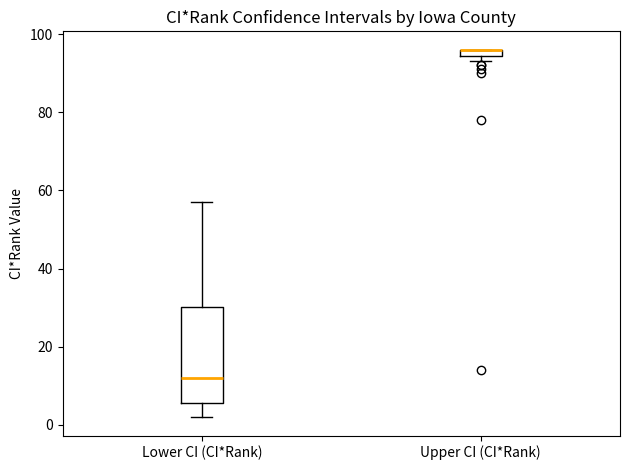

Which box is the tallest, from its lower edge to its upper edge?

Lower CI (CI*Rank)